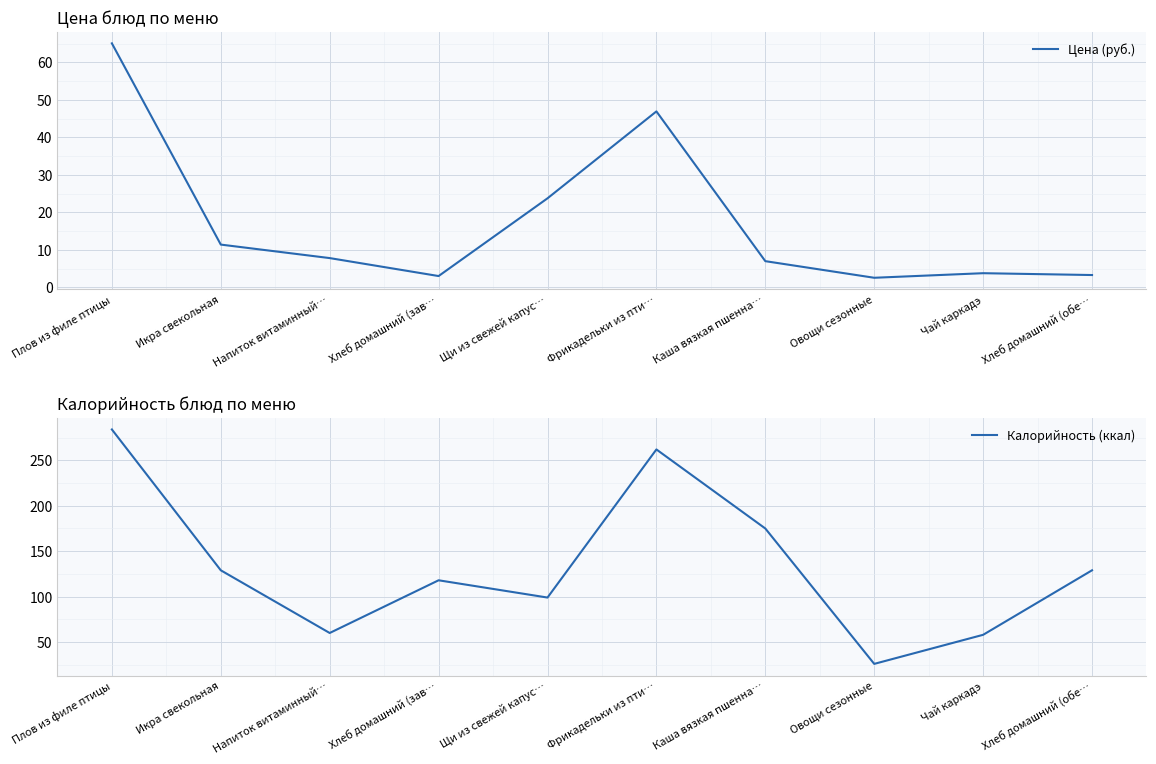

Where does the Цена (руб.) series first go above 7?

Плов из филе птицы